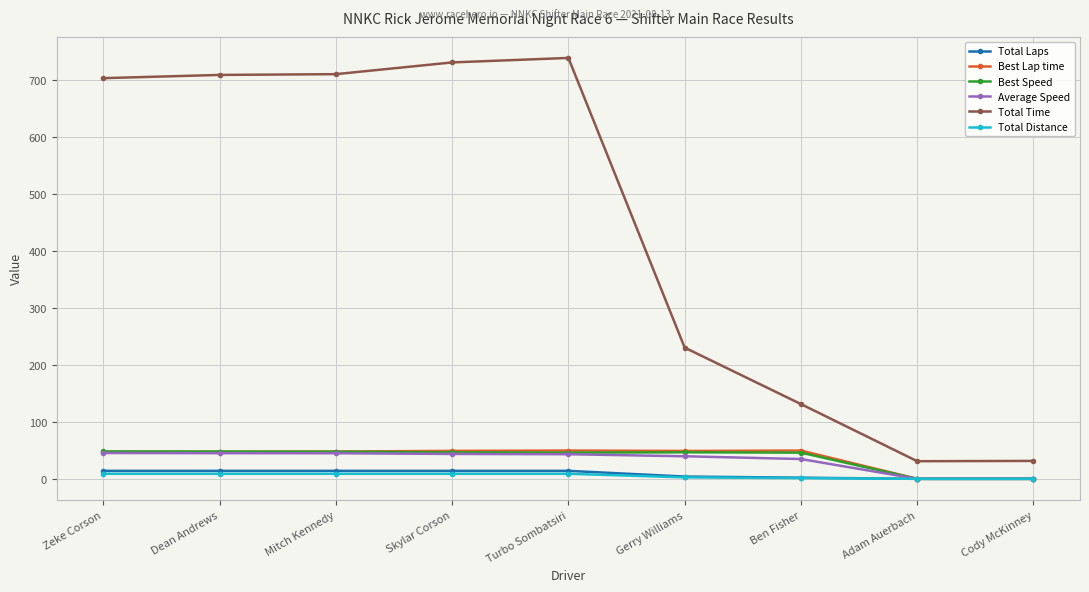

What is the maximum value shown in the chart?

738.7